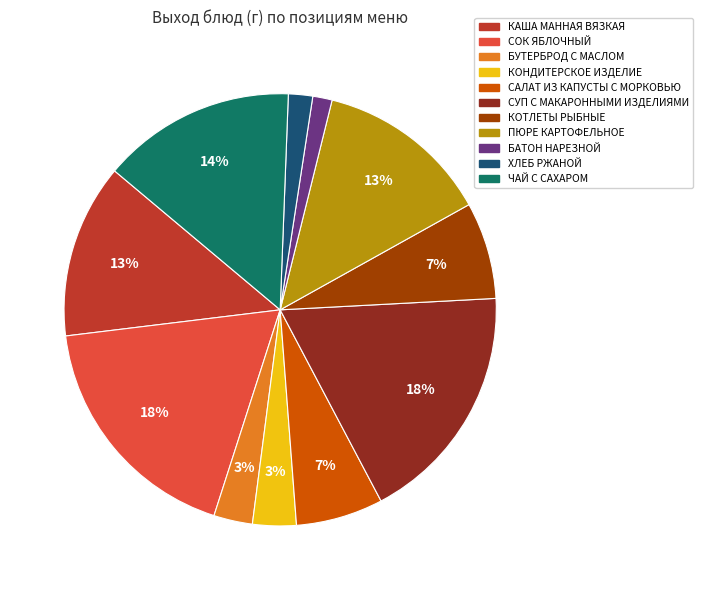

True or false: СУП С МАКАРОННЫМИ ИЗДЕЛИЯМИ accounts for 18% of the total.

True